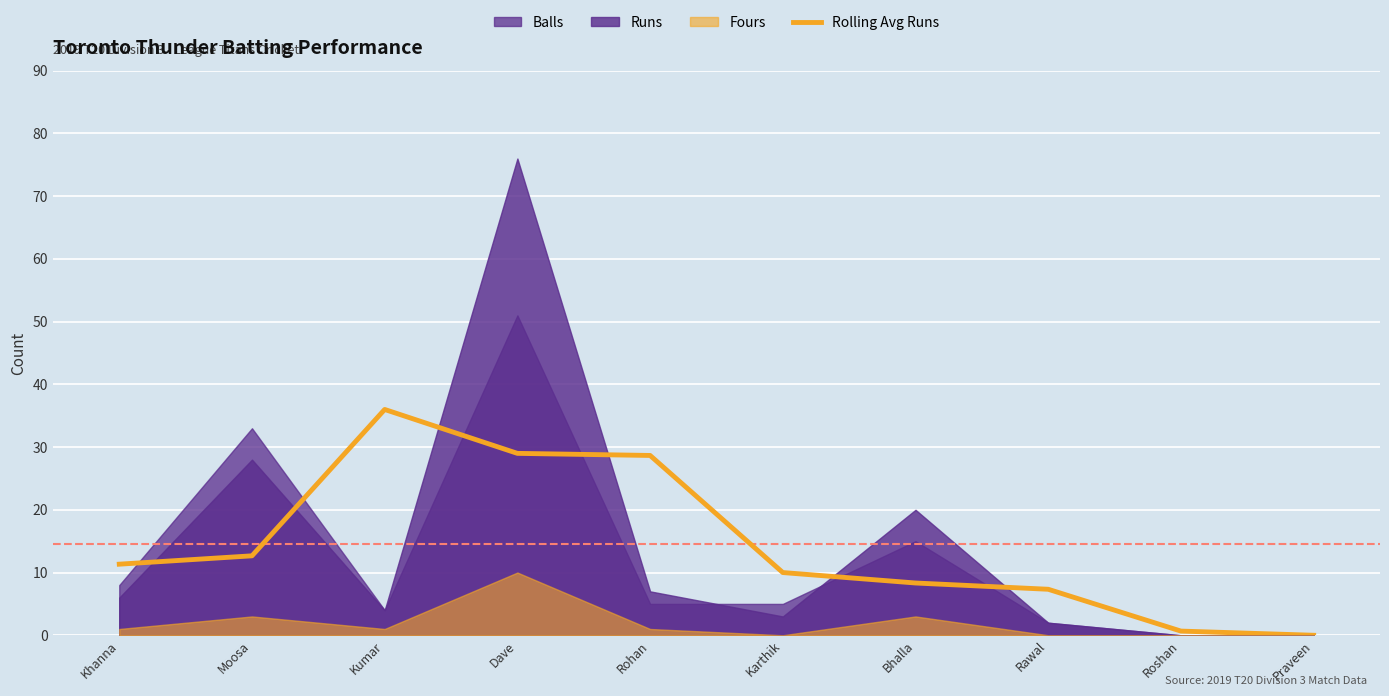

What is the label of the 4th point from the right?

Bhalla